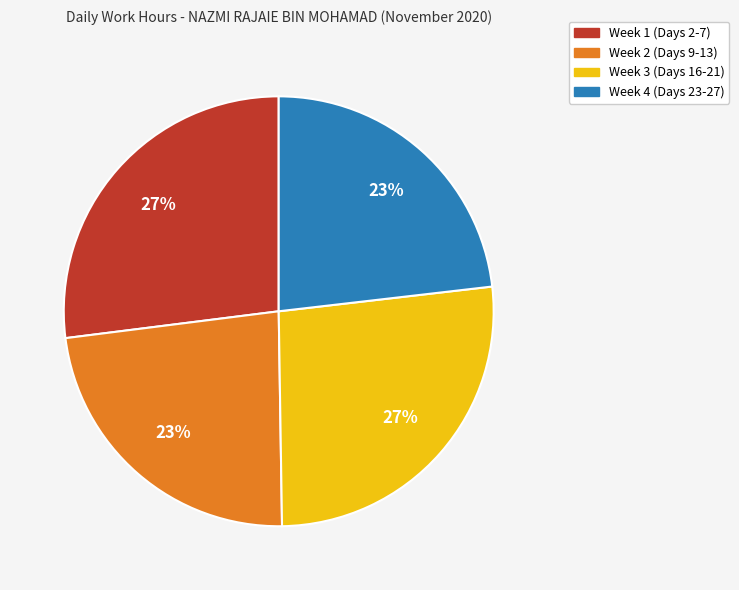

Is there any slice that represents more than half of the pie?

No